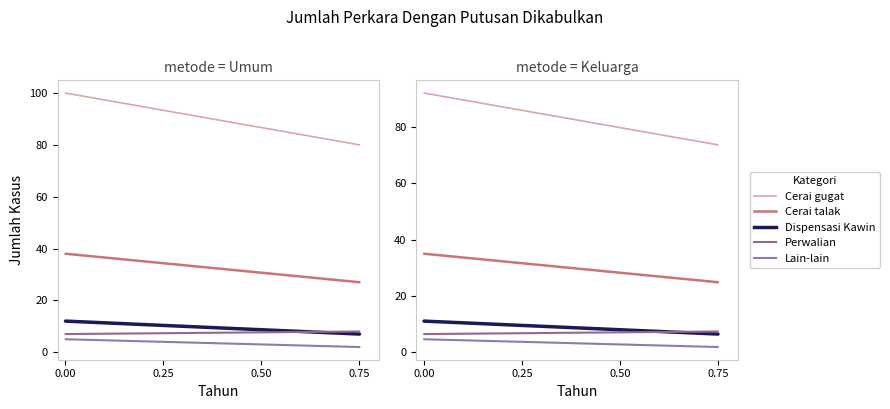

Does the chart display data point markers on the line(s)?

No